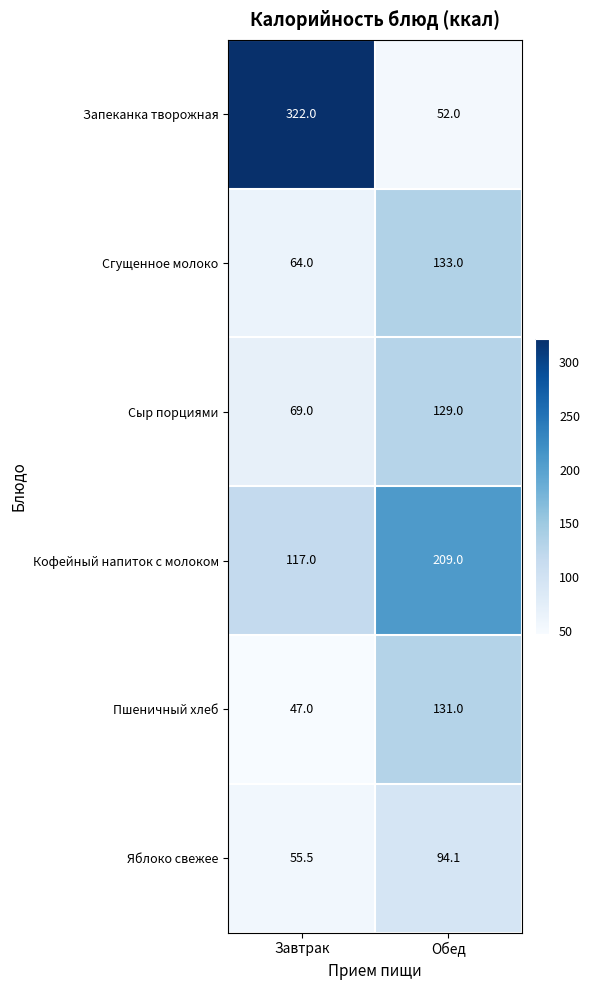

Reading left to right, extract all data points from this chart.

Запеканка творожная: 322.0	52.0
Сгущенное молоко: 64.0	133.0
Сыр порциями: 69.0	129.0
Кофейный напиток с молоком: 117.0	209.0
Пшеничный хлеб: 47.0	131.0
Яблоко свежее: 55.5	94.1